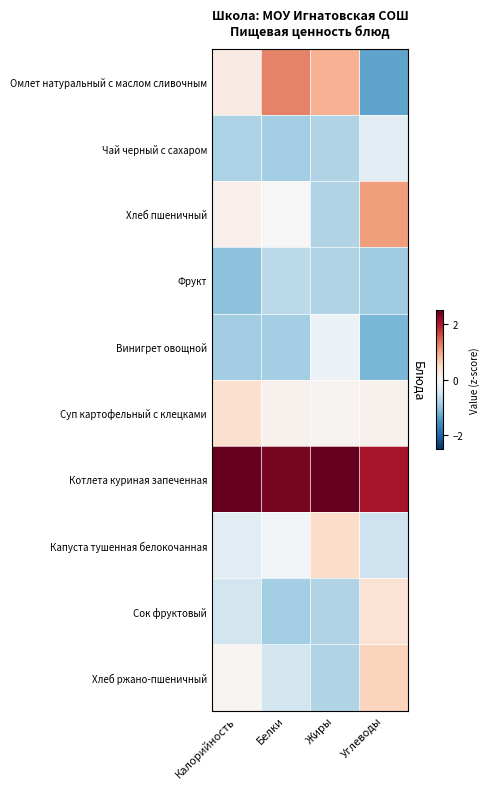

Which series has the largest range (max minus min)?

Омлет натуральный с маслом сливочным